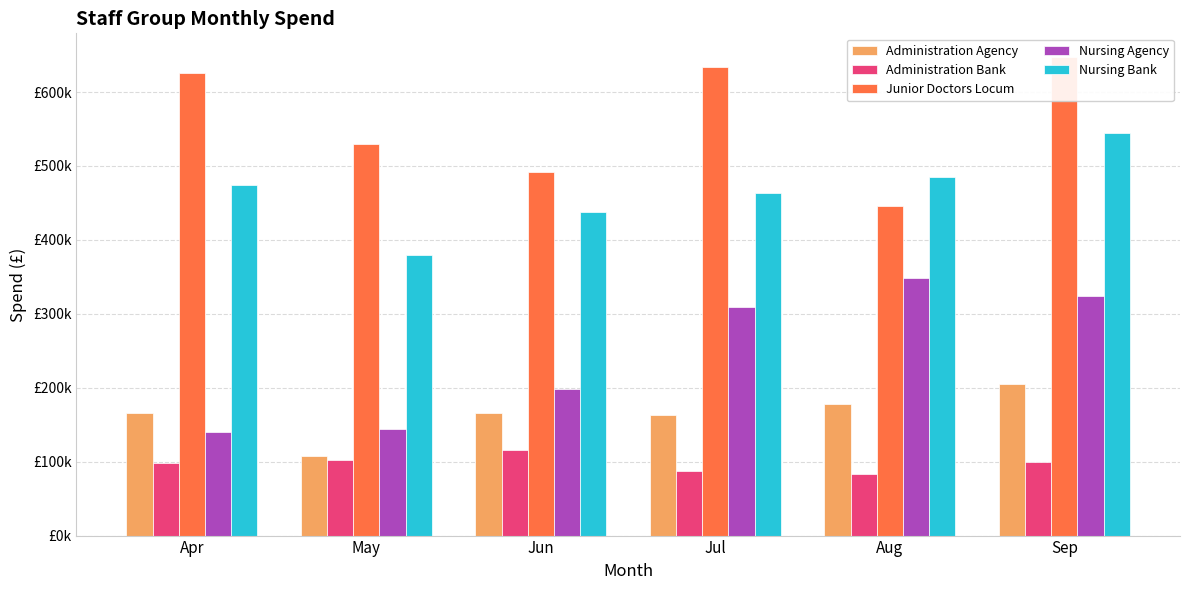

What is the value of the Junior Doctors Locum bar at the 3rd from the left?

491680.6